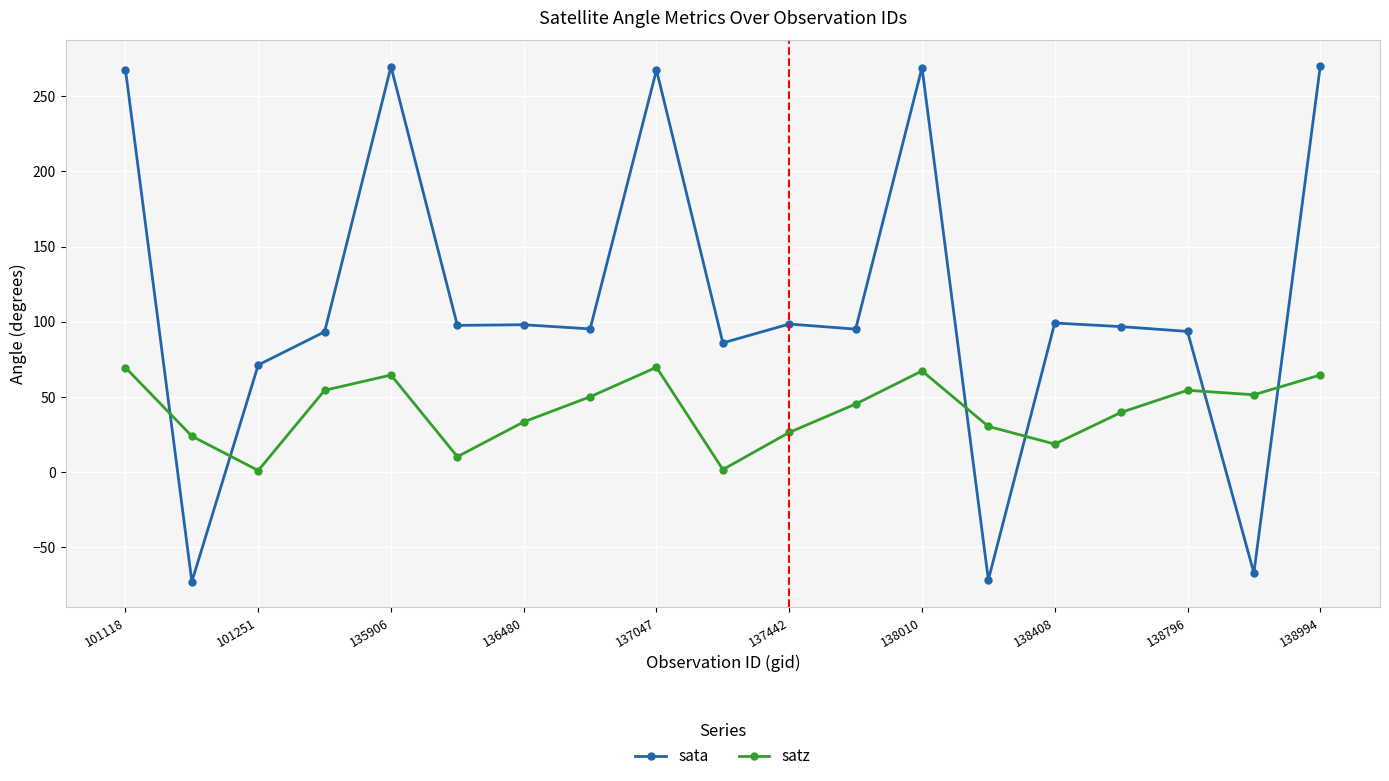

What is the value of the sata point at the 3rd from the left?

71.3